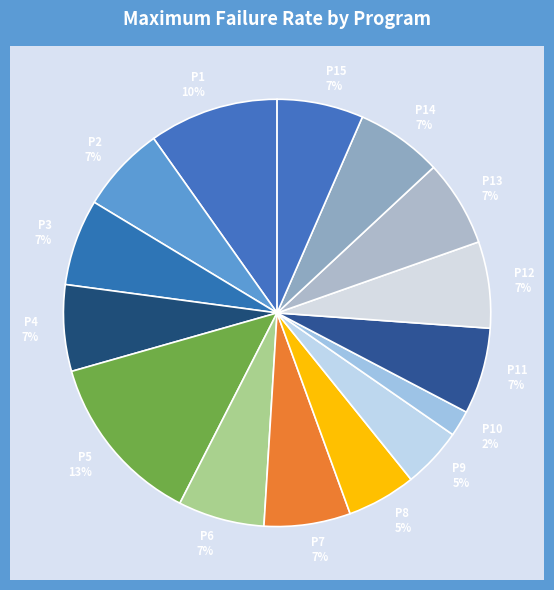

True or false: P12 accounts for 7% of the total.

True